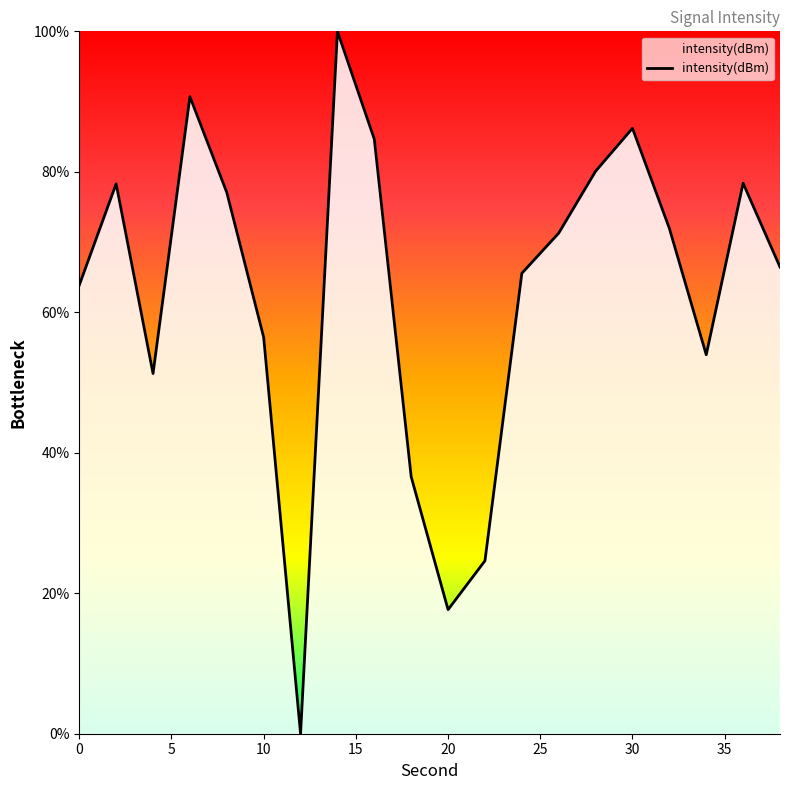

What is the maximum value shown in the chart?

100.0